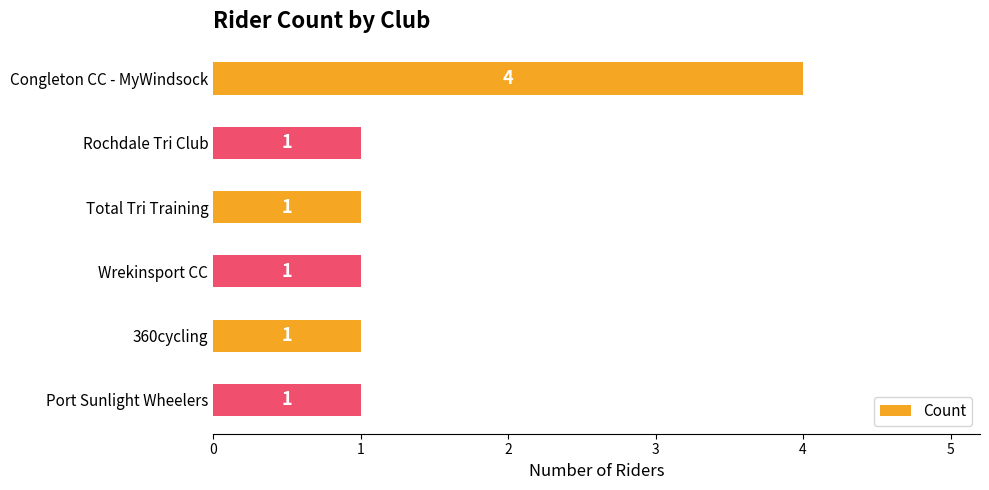

How many bars are there in total?

6